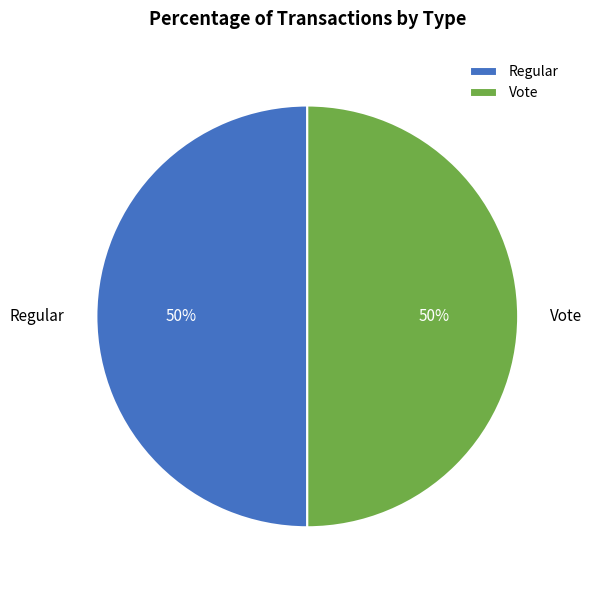

How many segments does this pie chart have?

2